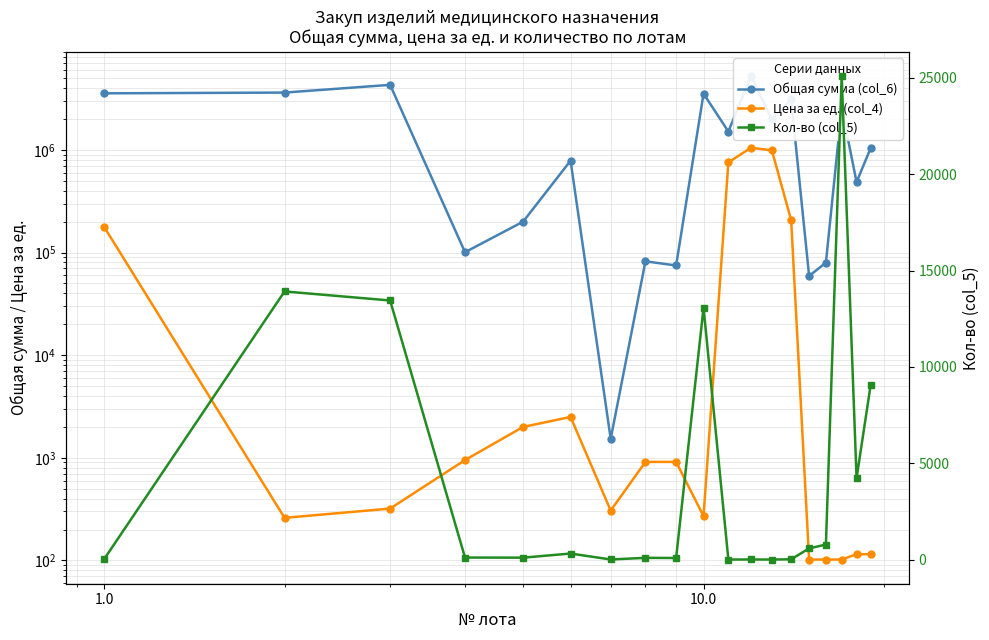

Is it true that Общая сумма (col_6) equals 1563882 at 18?

False